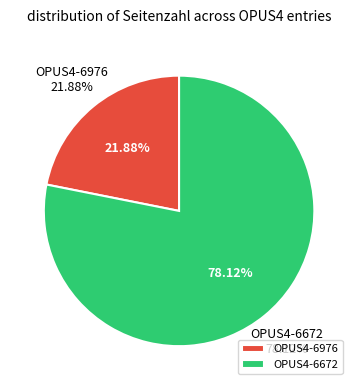

The OPUS4-6976 slice represents 7% of the pie. True or false?

False